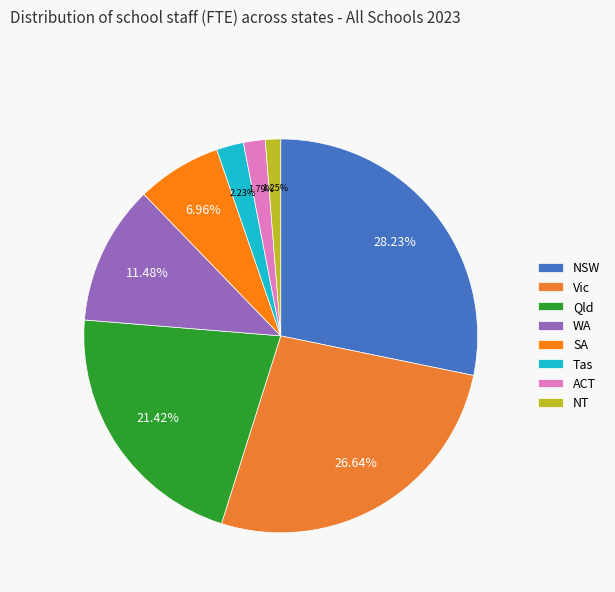

What is the ratio of the value at SA to the value at Vic?

0.3